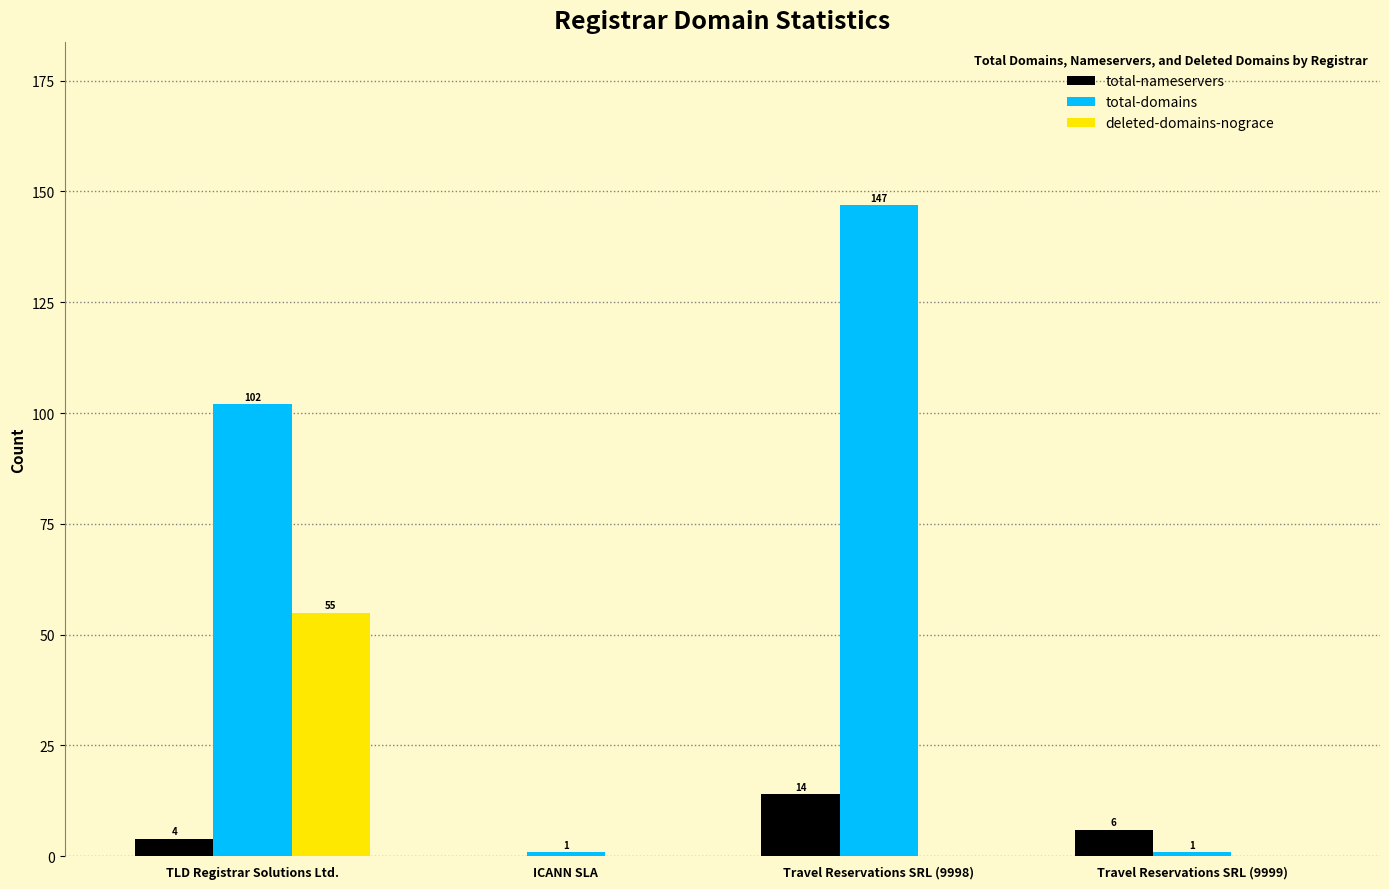

The total-nameservers series shows -10 at ICANN SLA. True or false?

False